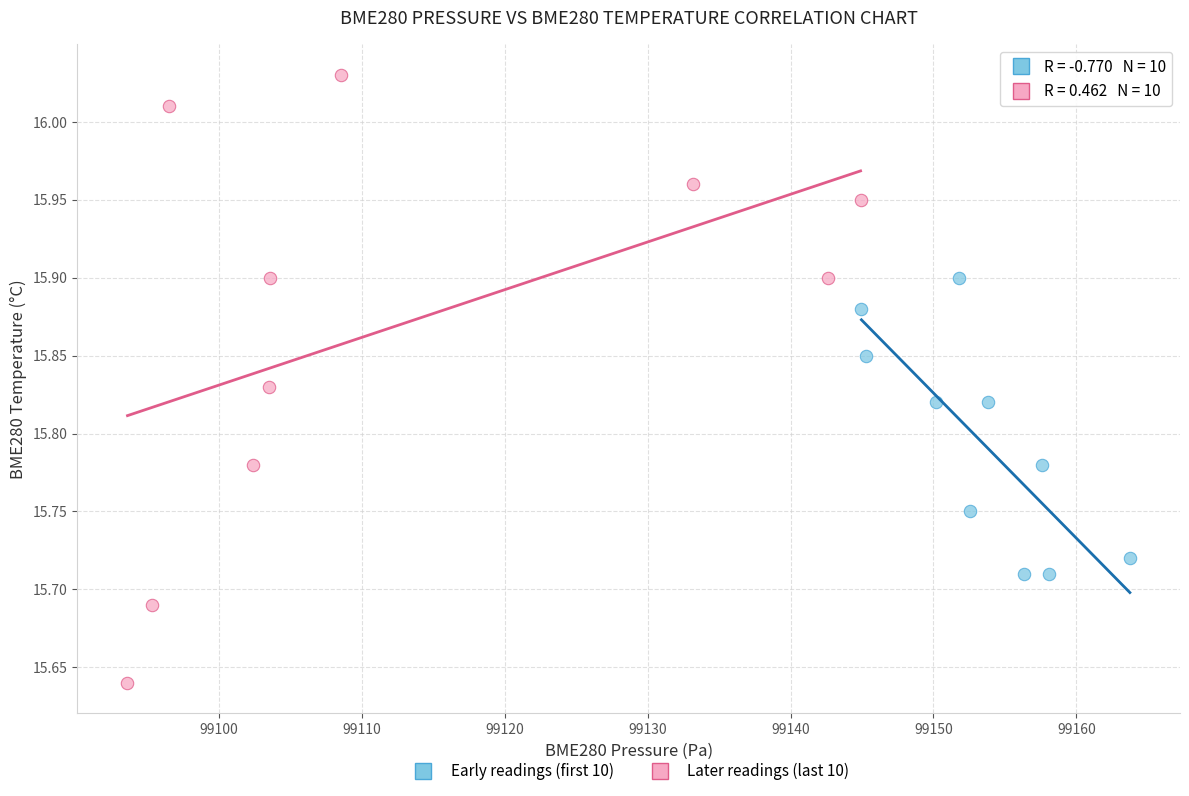

Which series contains the highest Y value?

Later readings (last 10)